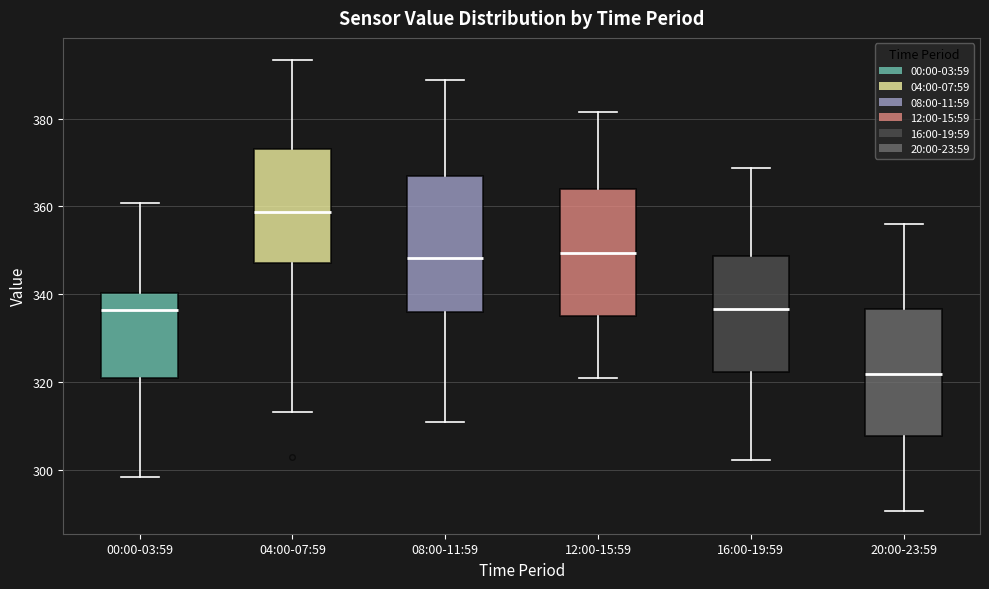

Reading left to right, read every box against the y-axis: the position of its median line, the range the box covers, and the ends of its whiskers. The values are not printed on the chart, so give them approximately, as read against the axis.

00:00-03:59: median 336, box 320 to 340, whiskers 298 to 360
04:00-07:59: median 358, box 348 to 374, whiskers 314 to 394
08:00-11:59: median 348, box 336 to 368, whiskers 310 to 388
12:00-15:59: median 350, box 336 to 364, whiskers 320 to 382
16:00-19:59: median 336, box 322 to 348, whiskers 302 to 368
20:00-23:59: median 322, box 308 to 336, whiskers 290 to 356